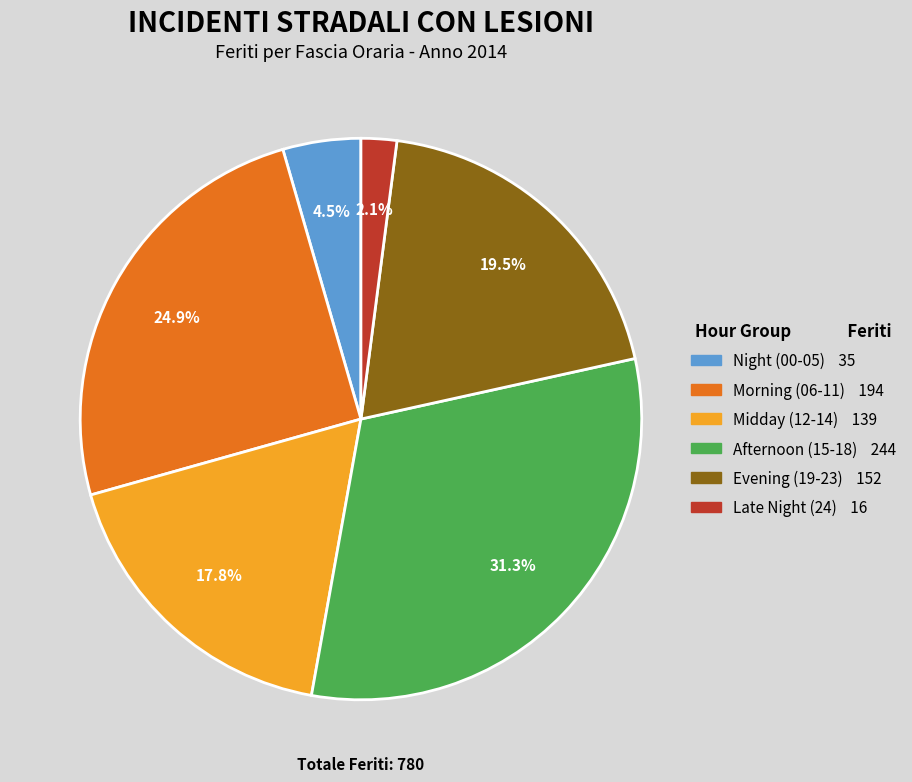

How many segments does this pie chart have?

6